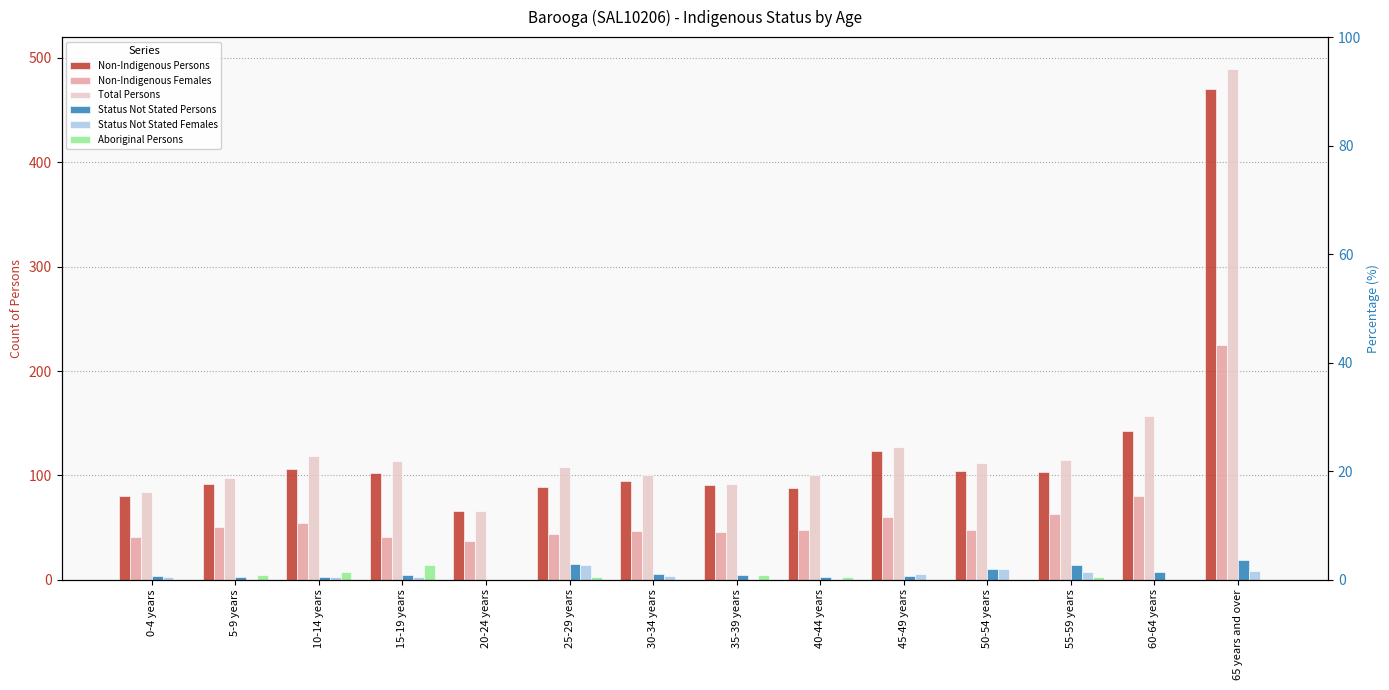

Is it true that Non-Indigenous Persons equals 87 at 20-24 years?

False